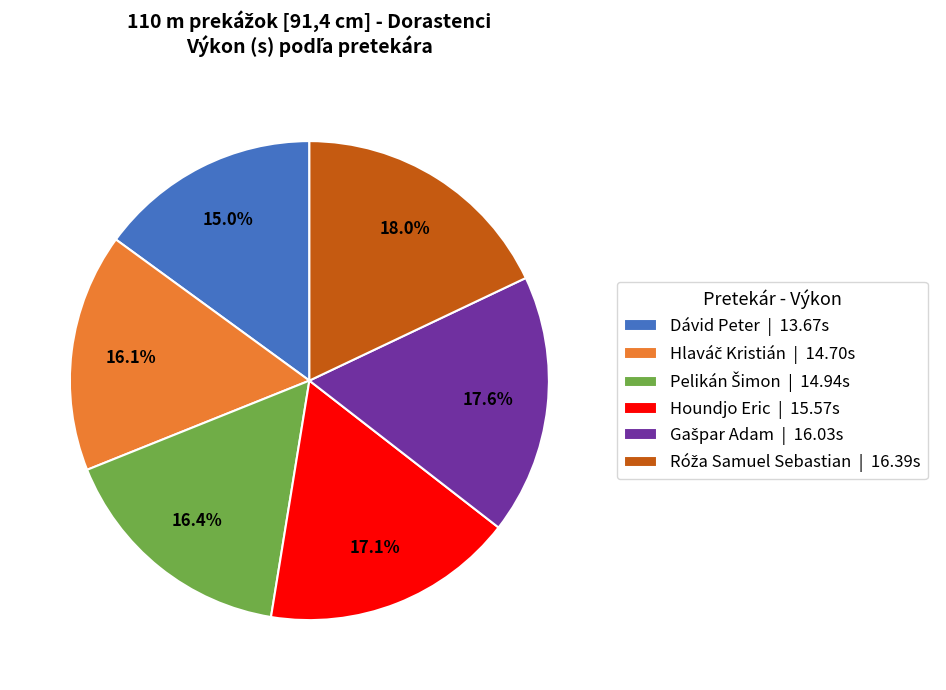

To the nearest percent, what is the difference between the Houndjo Eric and Dávid Peter slice percentages?

2%